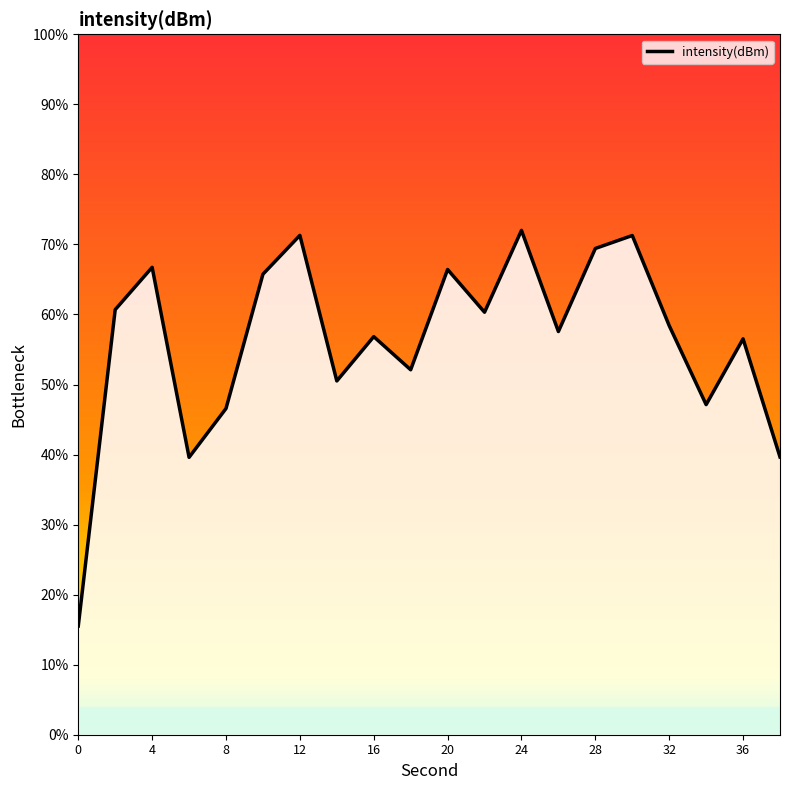

What is the value of the 13th point from the left?

72.0